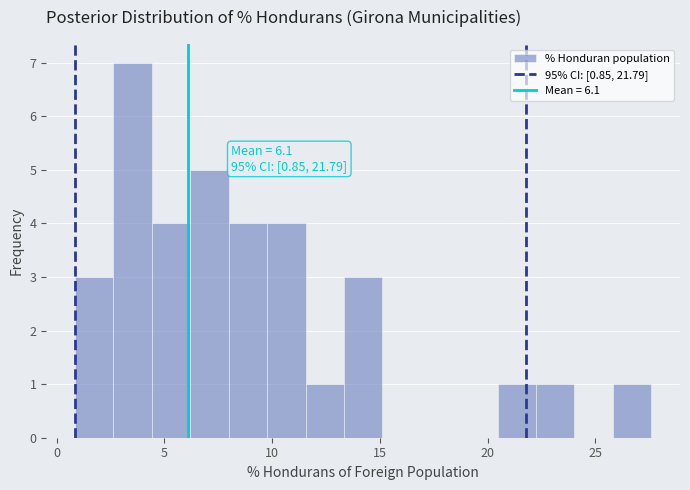

Read against the x-axis, roughly where is the centre of the tallest bar?

3.5